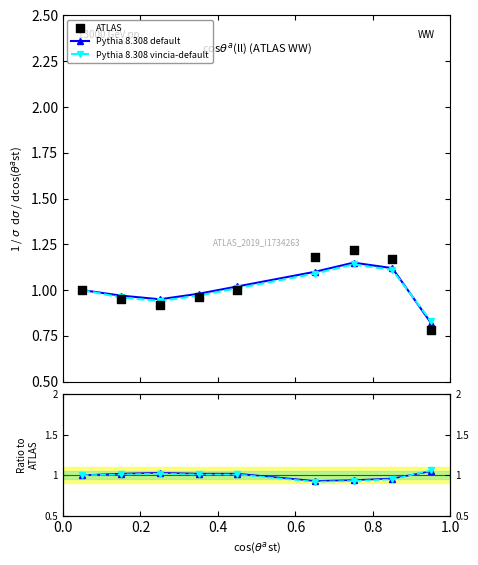

What is the total value across all series at 1.0?

3.0